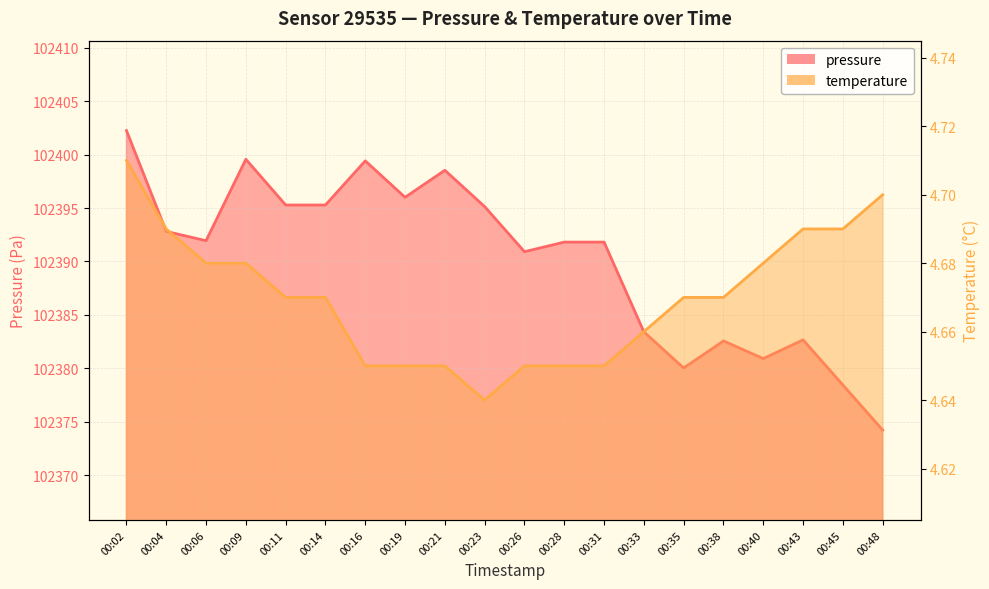

What is the value of the temperature point at the 19th from the left?

4.7